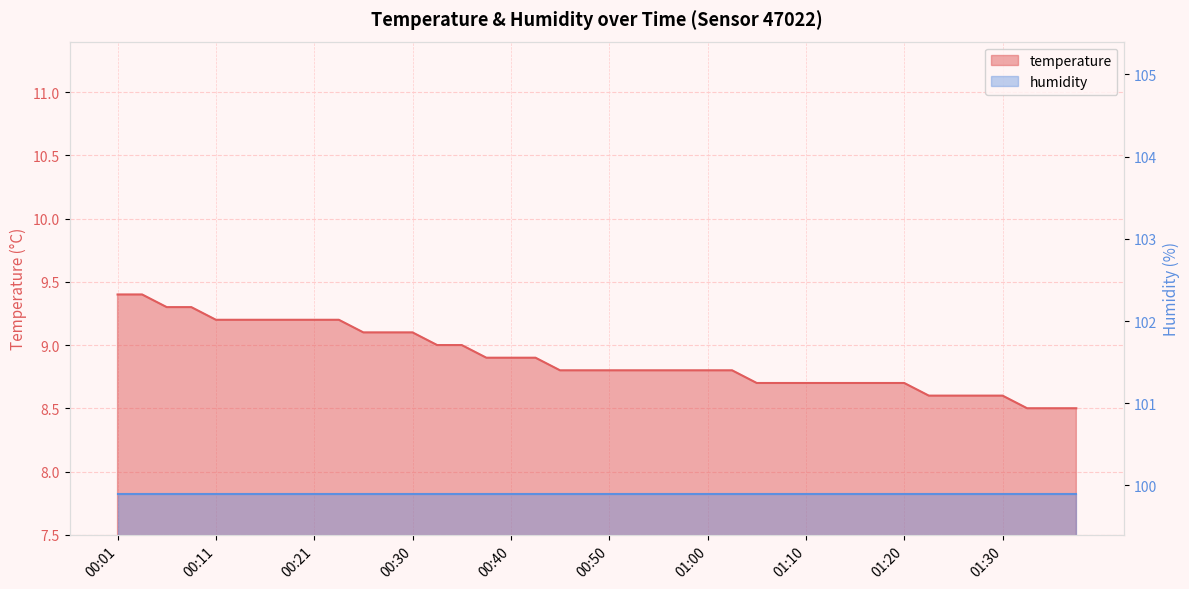

The chart shows a value of 6.4 at 00:11. True or false?

False